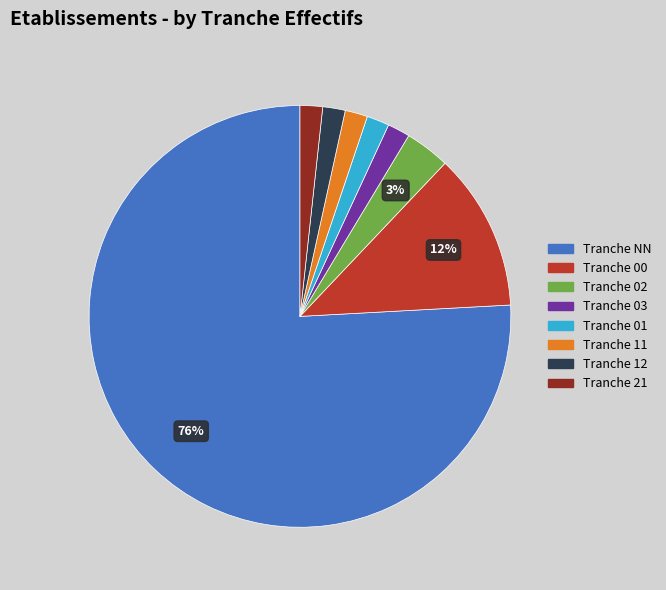

How many slices are in this pie chart?

8